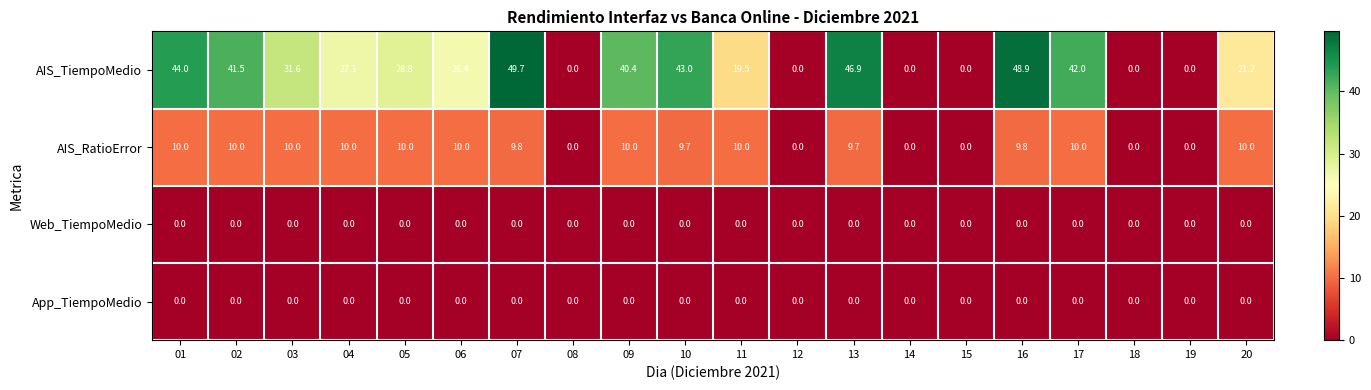

At how many categories does at least one series exceed 7?

14